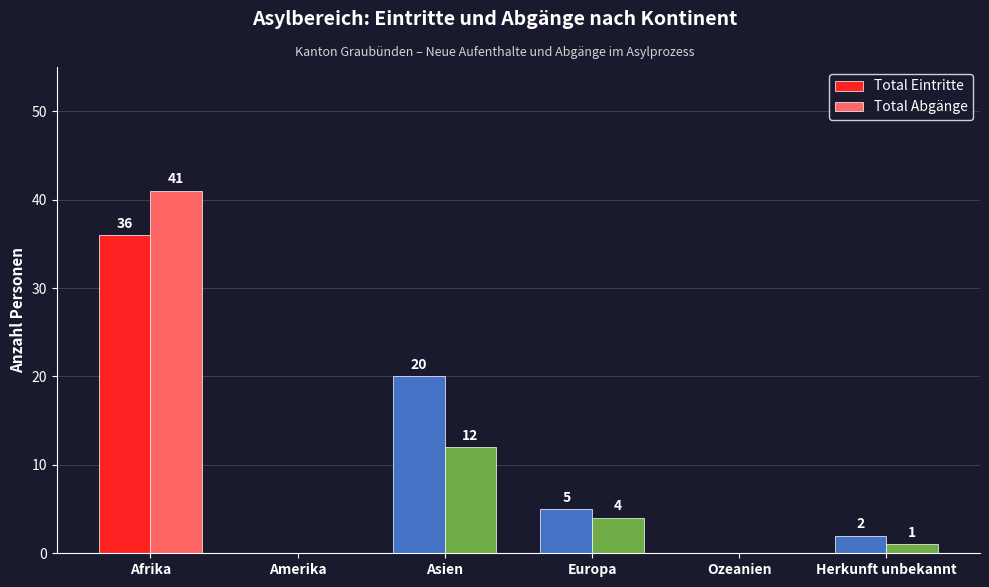

What is the sum of the Total Abgänge values at Afrika and Ozeanien?

41